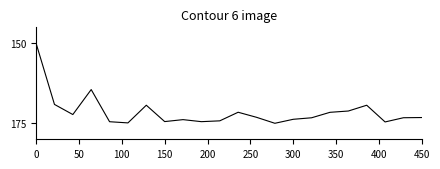

How many lines are shown in the chart?

1